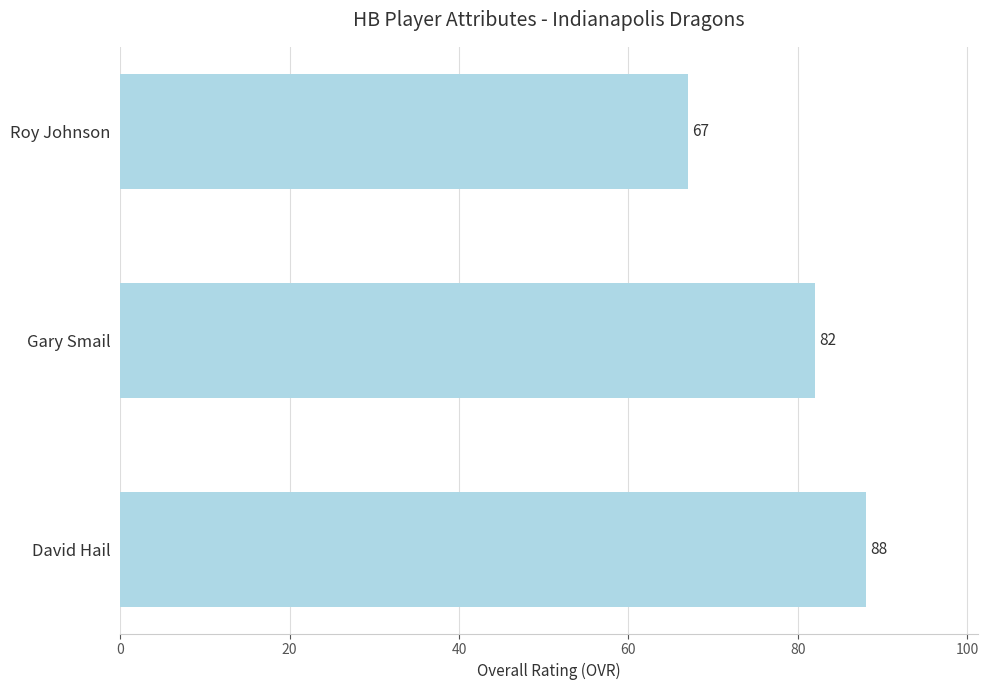

At which label is the value closest to 77?

Gary Smail